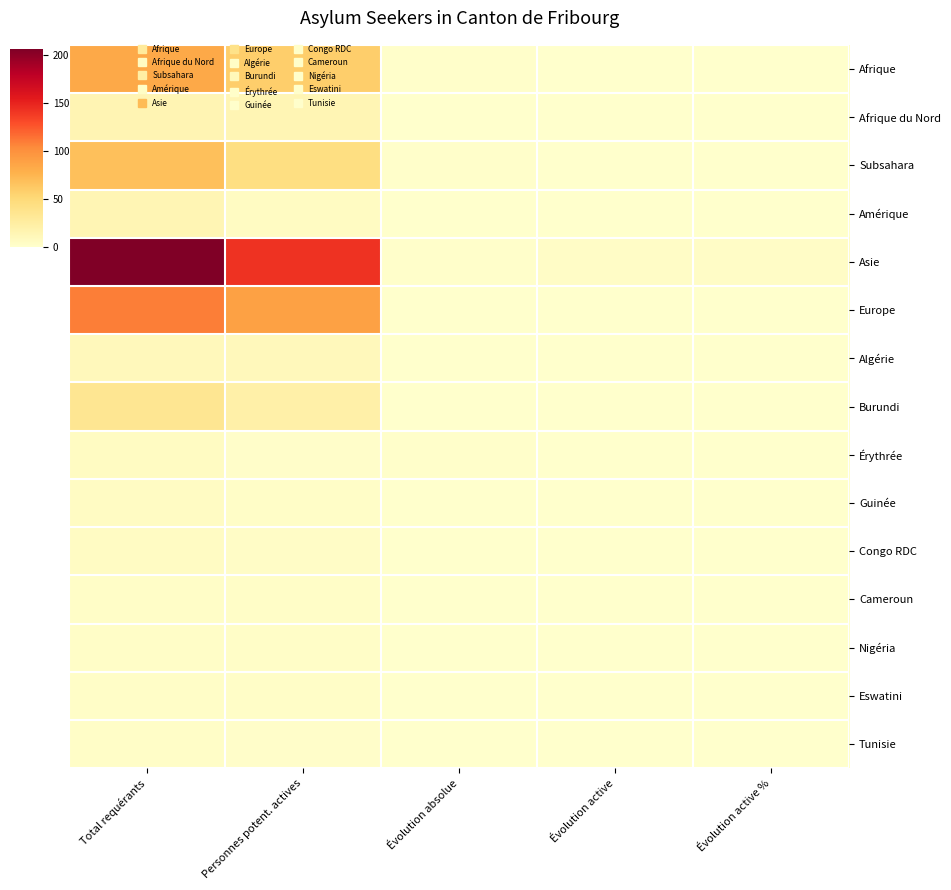

Which has a higher value, Évolution active % or Évolution active?

Évolution active %